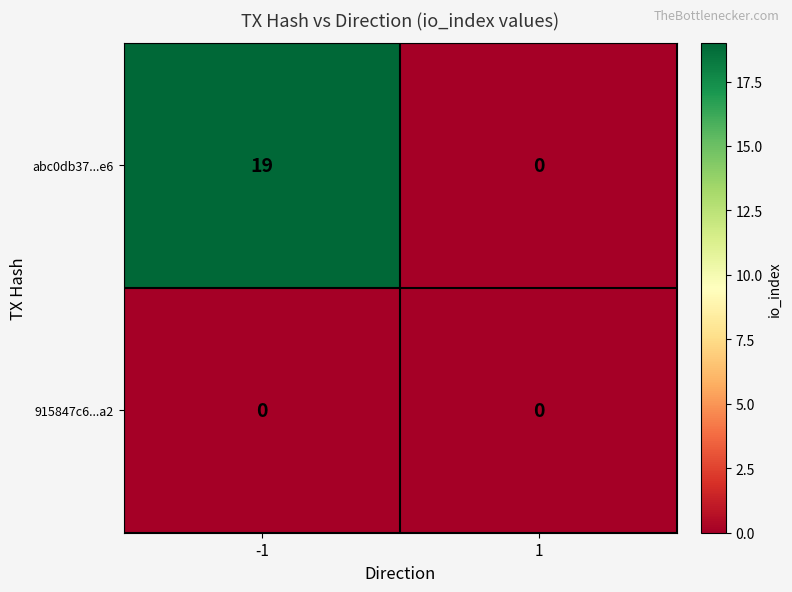

Reading left to right, transcribe all the data shown in this chart.

abc0db37...e6: 19	0
915847c6...a2: 0	0